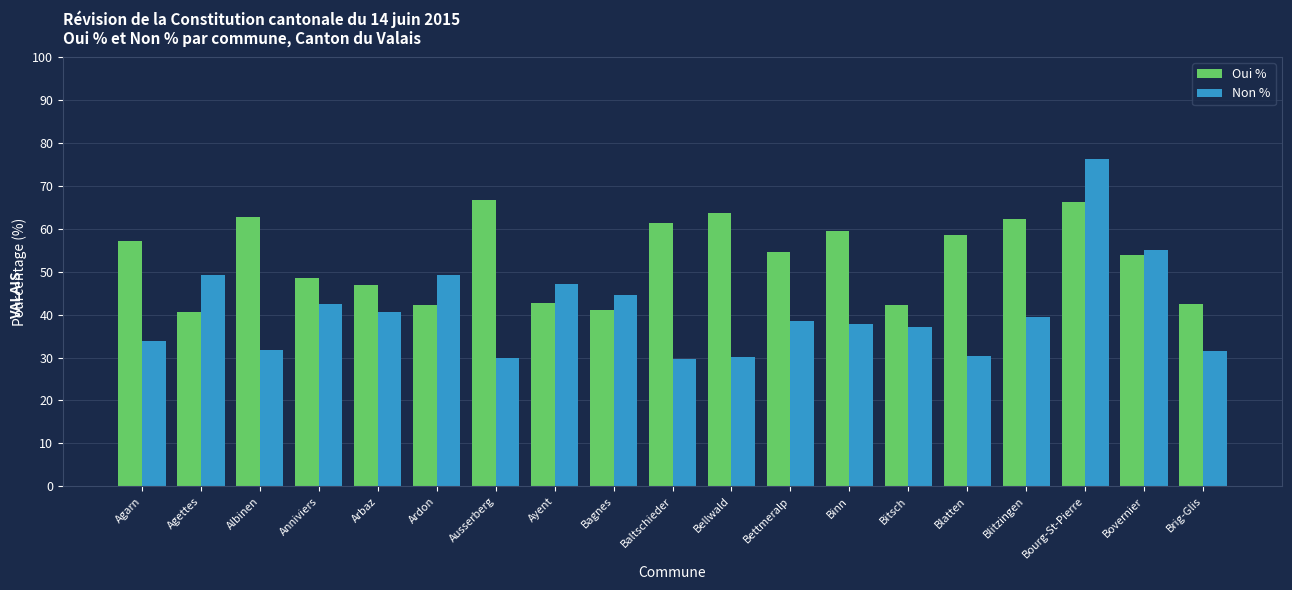

How many distinct data groups are displayed?

2